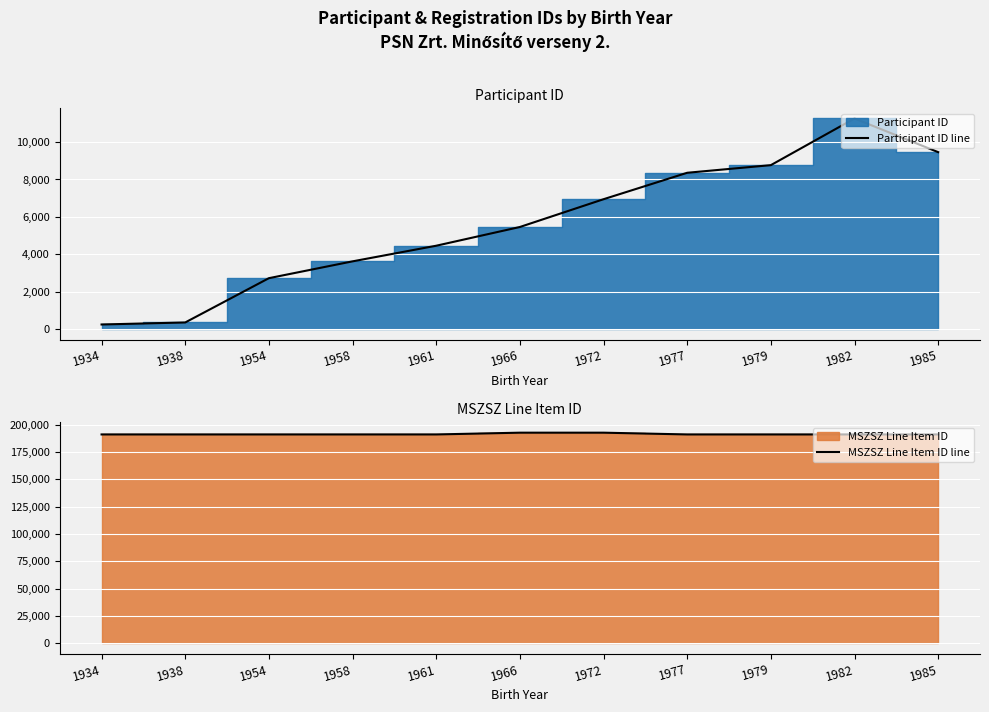

Reading right to left, transcribe all the data shown in this chart.

Participant ID line: 1985=9461	1982=11260	1979=8767	1977=8359	1972=6946	1966=5462	1961=4461	1958=3626	1954=2727	1938=361	1934=253
MSZSZ Line Item ID line: 1985=191148	1982=191146	1979=191148	1977=191146	1972=192761	1966=192763	1961=191147	1958=191150	1954=191150	1938=191145	1934=191150